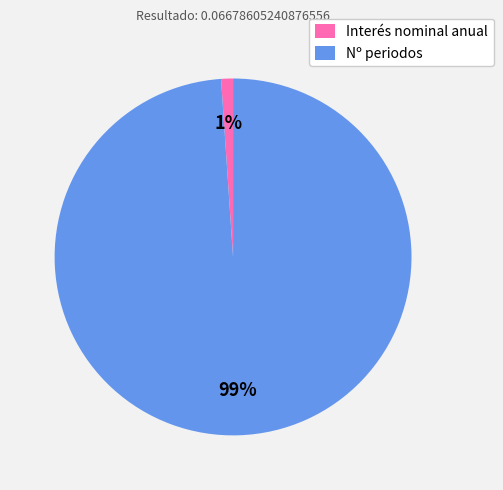

Rank the categories by value from highest to lowest.

Nº periodos, Interés nominal anual